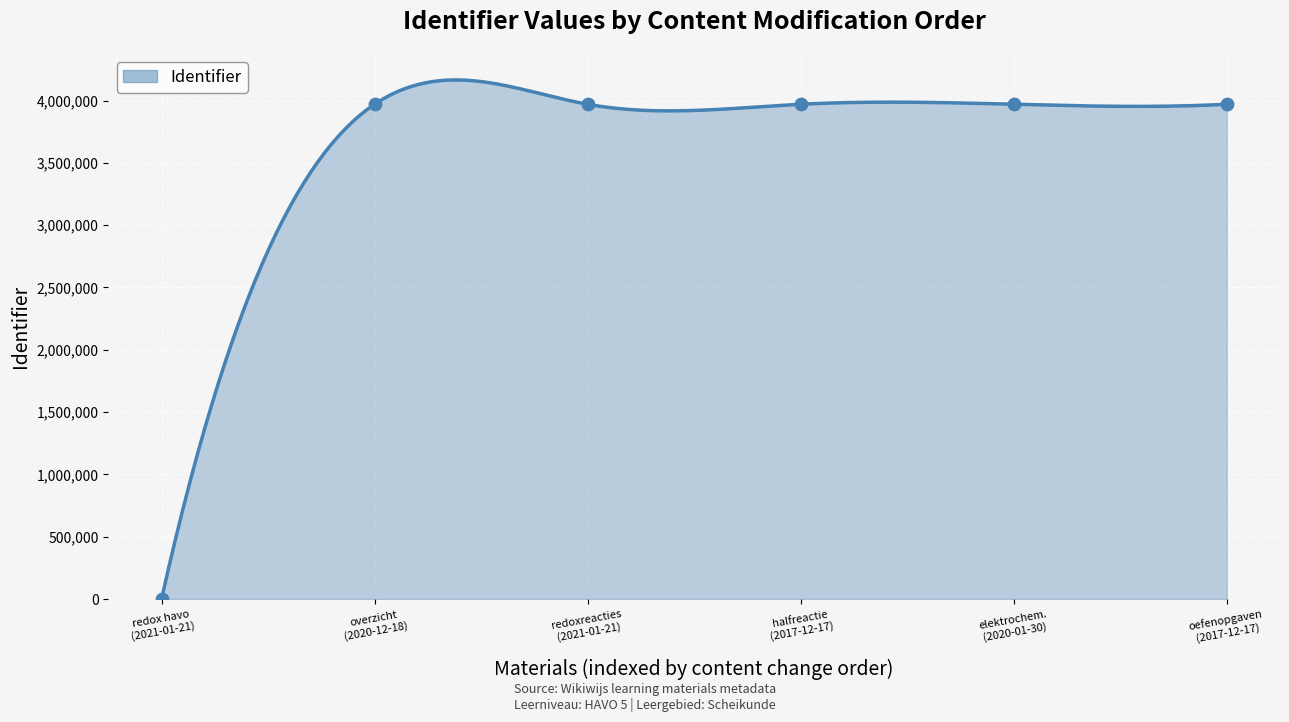

Approximately how many times larger is the value at elektrochem. (2020-01-30) compared to oefenopgaven (2017-12-17)?

1.0